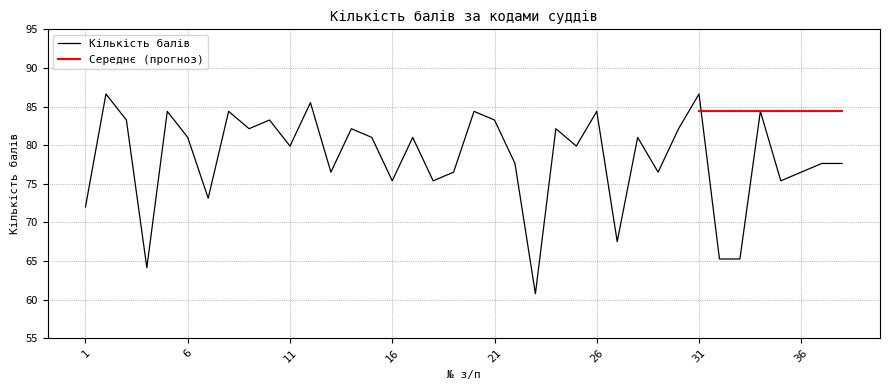

Reading left to right, list all the values displayed in this chart.

72.0	86.6	83.2	64.1	84.4	81.0	73.1	84.4	82.1	83.2	79.9	85.5	76.5	82.1	81.0	75.4	81.0	75.4	76.5	84.4	83.2	77.6	60.8	82.1	79.9	84.4	67.5	81.0	76.5	82.1	86.6	65.2	65.2	84.4	75.4	76.5	77.6	77.6